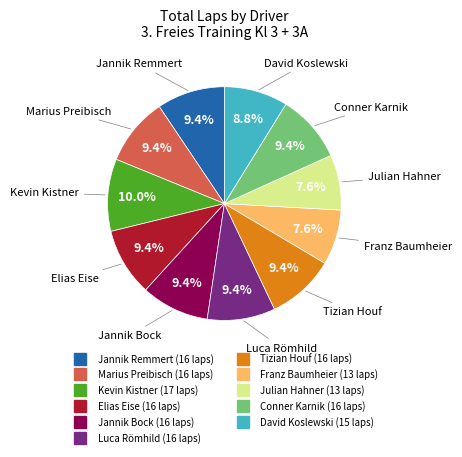

Is it true that Tizian Houf is 19% of the pie?

False